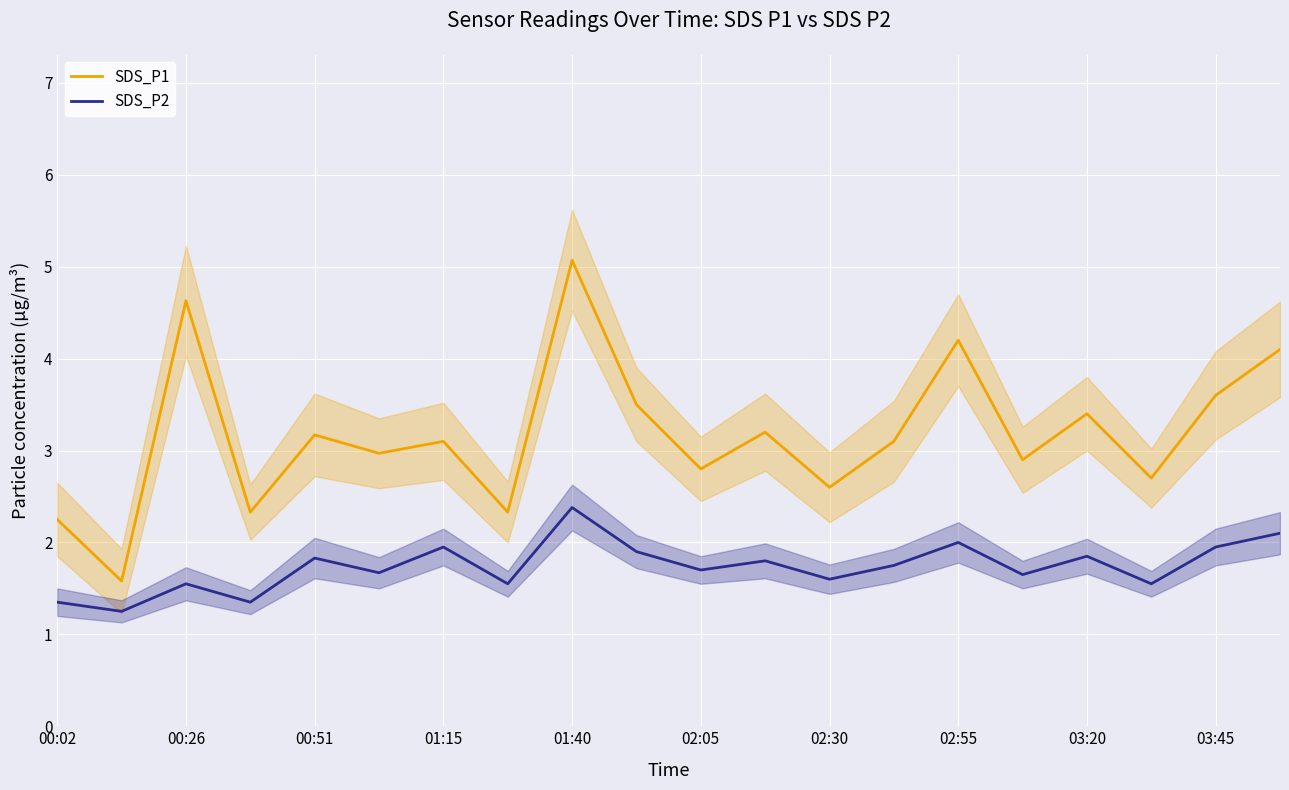

True or false: SDS_P2 and SDS_P1 intersect in this chart.

False